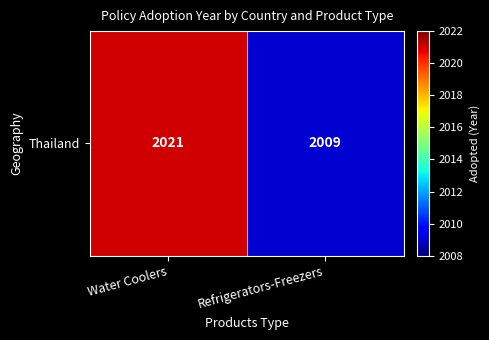

What is the difference between the values at Refrigerators-Freezers and Water Coolers?

12